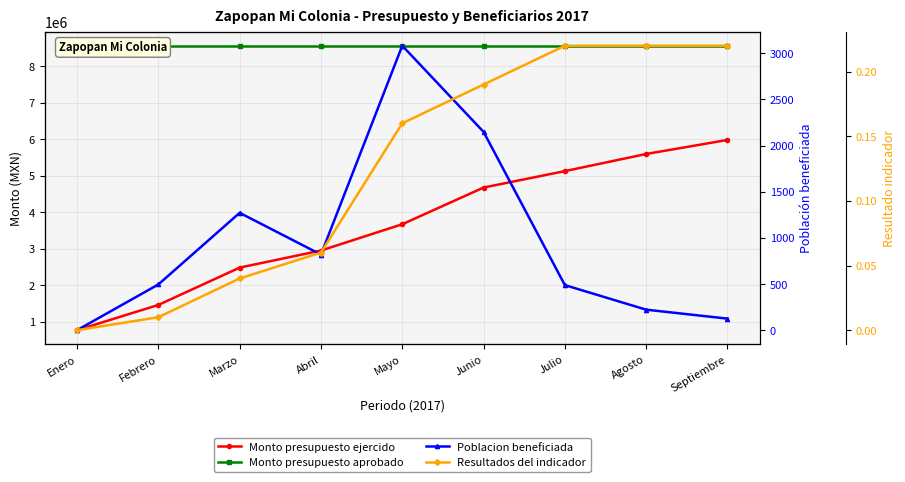

At how many categories does at least one series exceed 8093817?

9